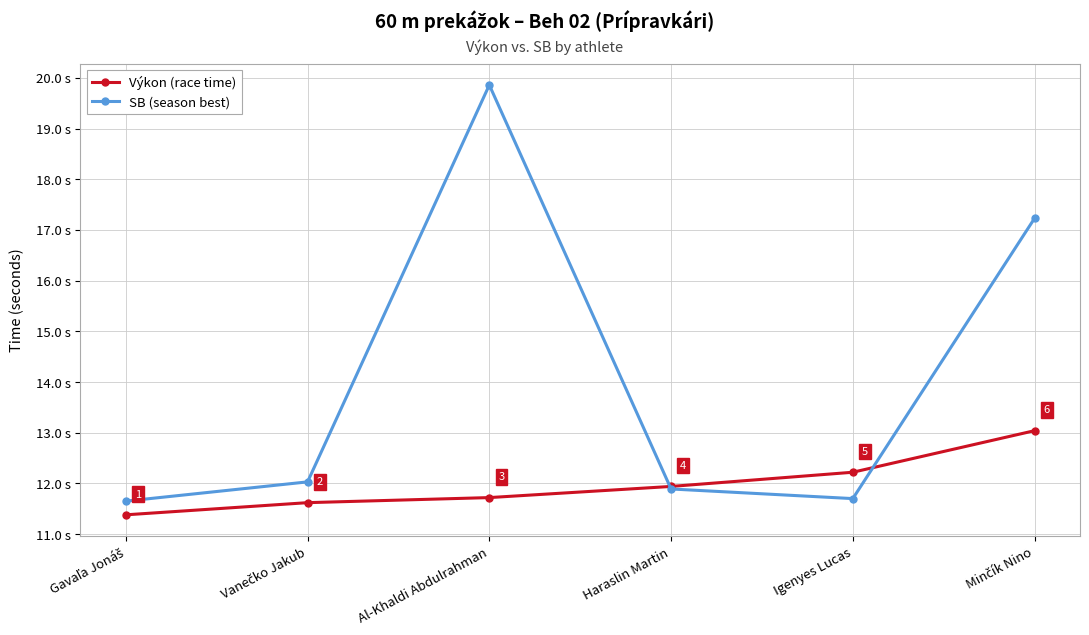

Which series has the widest spread of values?

SB (season best)